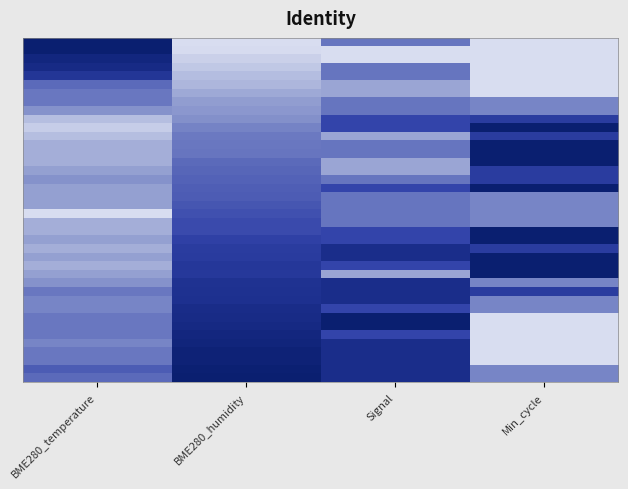

What is the spread (max minus min) of values at Signal?

1.0